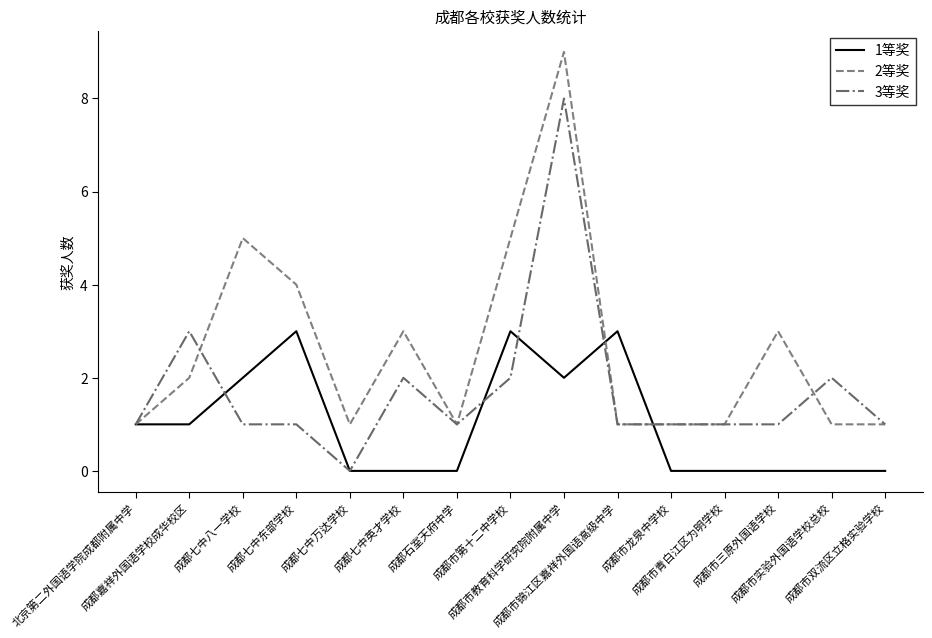

How many lines are shown in the chart?

3